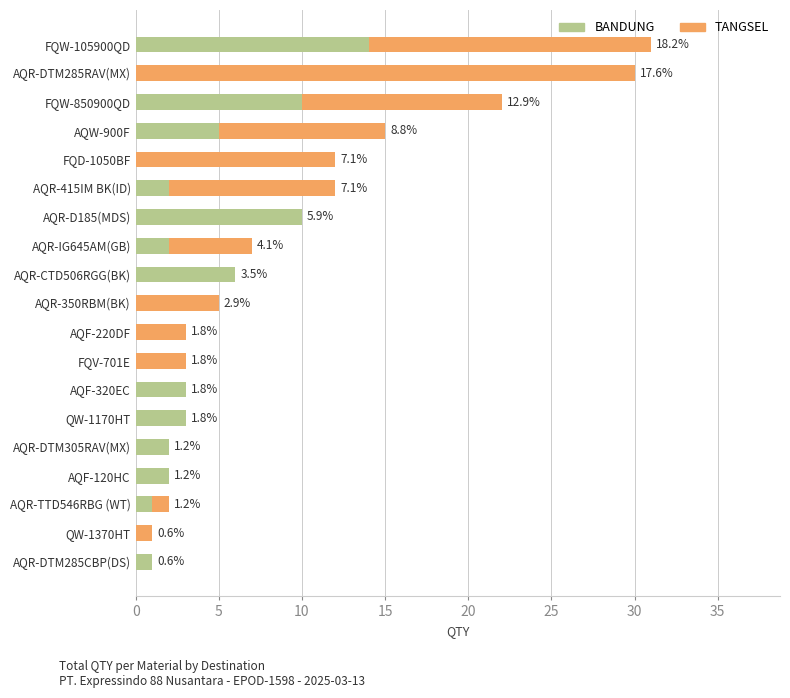

What is the difference between the maximum and minimum values in the BANDUNG series?

14